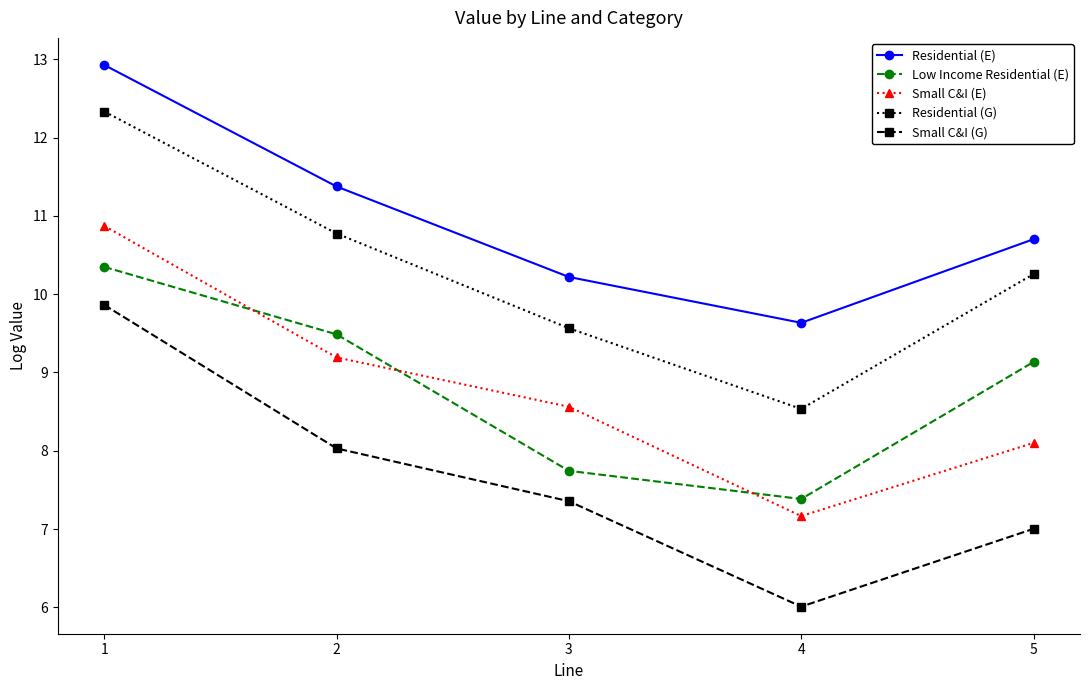

Reading right to left, list all the values displayed in this chart.

Residential (E): 5=10.7	4=9.6	3=10.2	2=11.4	1=12.9
Low Income Residential (E): 5=9.1	4=7.4	3=7.7	2=9.5	1=10.3
Small C&I (E): 5=8.1	4=7.2	3=8.6	2=9.2	1=10.9
Residential (G): 5=10.3	4=8.5	3=9.6	2=10.8	1=12.3
Small C&I (G): 5=7.0	4=6.0	3=7.4	2=8.0	1=9.9